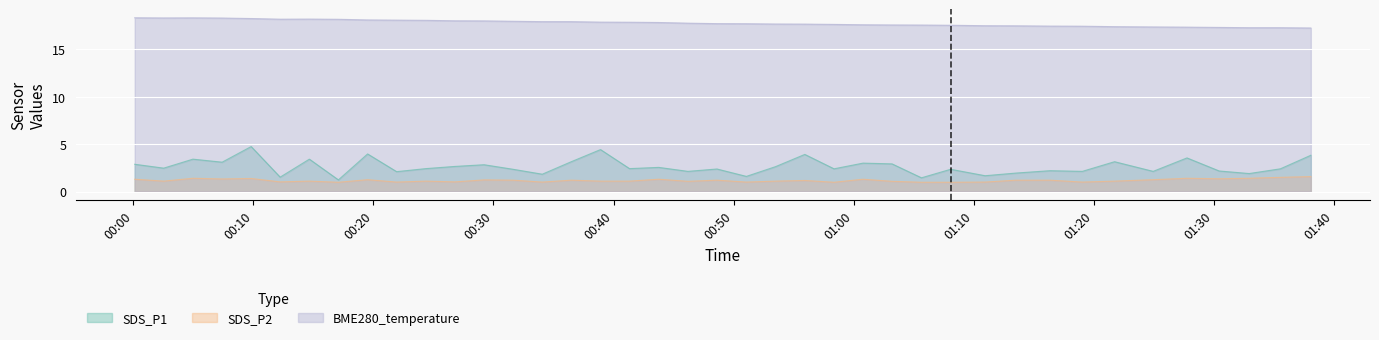

Rank the categories by SDS_P1 value from lowest to highest.

2023/05/08 00:17:05, 2023/05/08 01:05:39, 2023/05/08 00:12:14, 2023/05/08 00:51:04, 2023/05/08 01:10:57, 2023/05/08 00:34:04, 2023/05/08 01:32:57, 2023/05/08 01:13:31, 2023/05/08 00:21:56, 2023/05/08 00:46:12, 2023/05/08 01:19:03, 2023/05/08 01:24:57, 2023/05/08 01:30:27, 2023/05/08 01:16:21, 2023/05/08 00:31:38, 2023/05/08 01:08:05, 2023/05/08 00:48:37, 2023/05/08 00:58:22, 2023/05/08 01:35:33, 2023/05/08 00:24:22, 2023/05/08 00:41:20, 2023/05/08 00:02:32, 2023/05/08 00:43:46, 2023/05/08 00:53:30, 2023/05/08 00:26:47, 2023/05/08 00:29:13, 2023/05/08 00:00:07, 2023/05/08 01:03:12, 2023/05/08 01:00:47, 2023/05/08 00:07:24, 2023/05/08 00:36:29, 2023/05/08 01:21:44, 2023/05/08 00:04:58, 2023/05/08 00:14:40, 2023/05/08 01:27:46, 2023/05/08 01:38:05, 2023/05/08 00:55:56, 2023/05/08 00:19:31, 2023/05/08 00:38:55, 2023/05/08 00:09:49